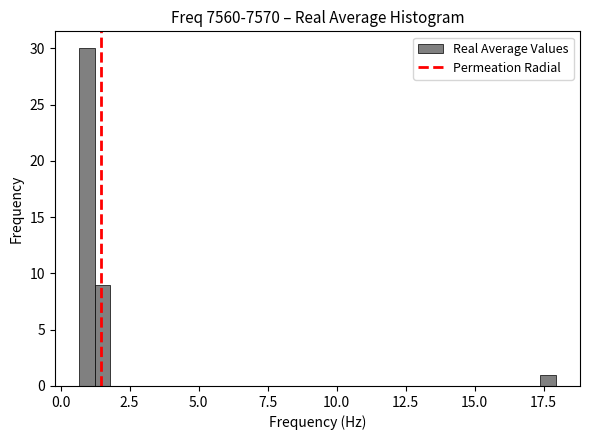

Around what value on the x-axis is the tallest bar? Give the approximate position of its centre, as read against the axis.

1.0